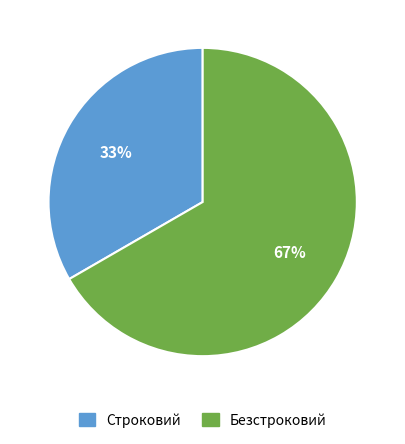

Which category has the smallest portion of the pie?

Строковий